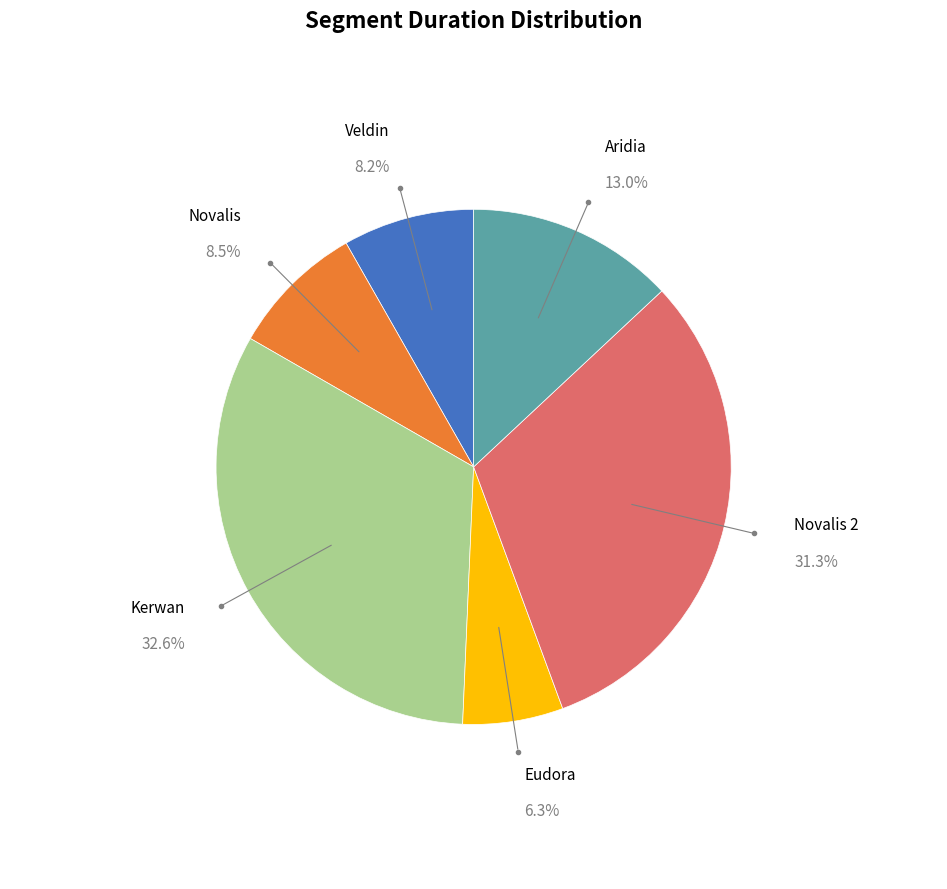

Is there any slice that represents more than half of the pie?

No